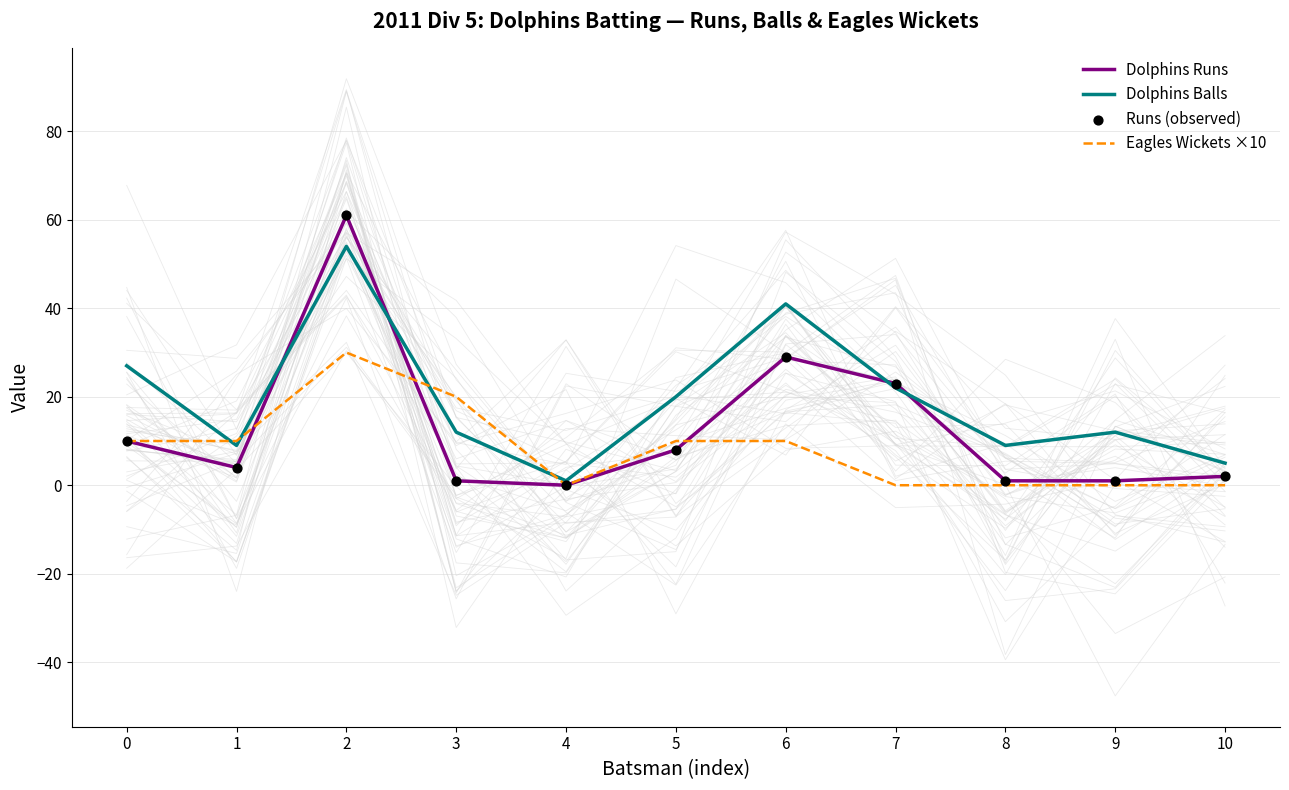

What is the total value across all series at 5?

46